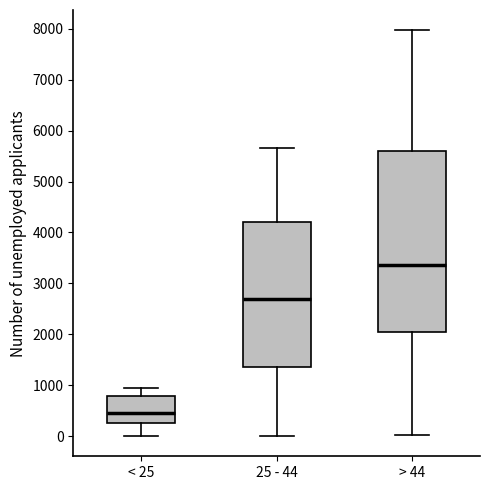

Which box's median line is the highest?

> 44